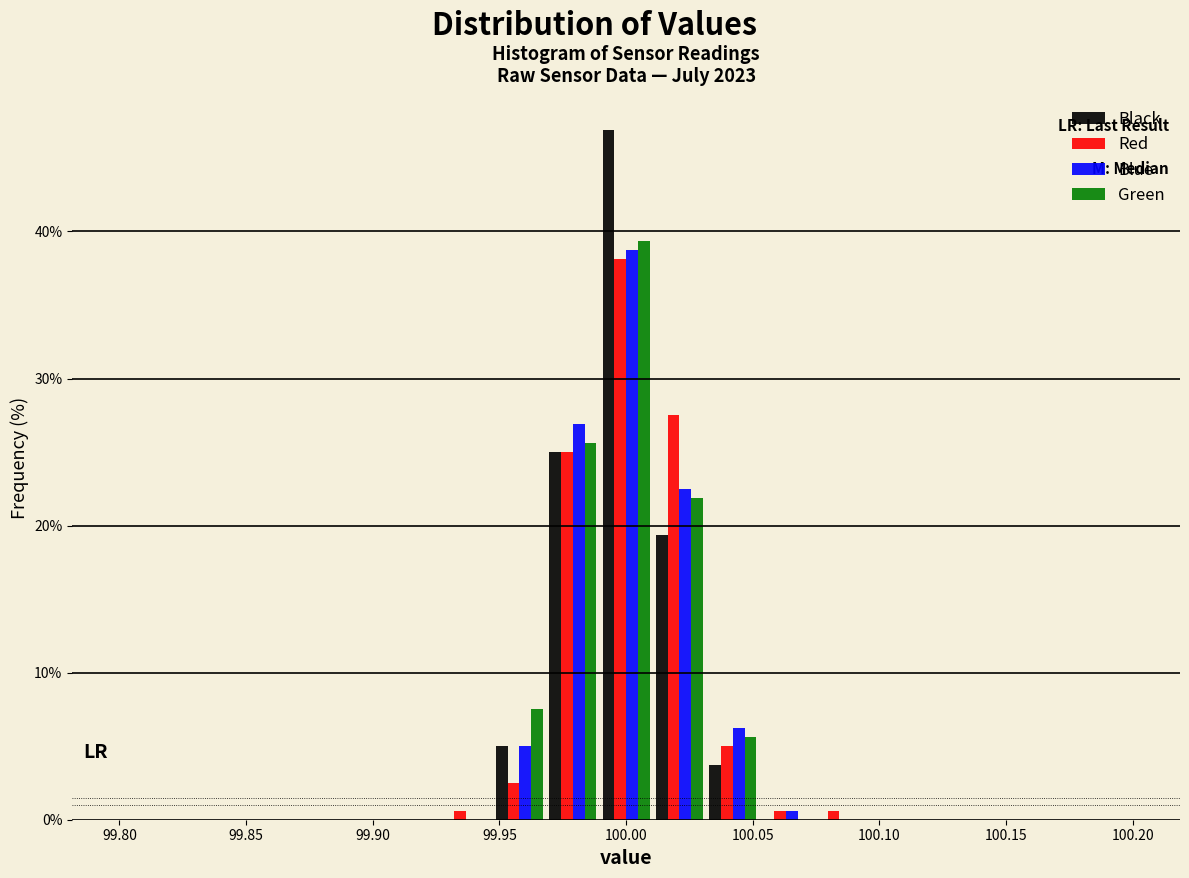

Reading left to right, transcribe this chart: for each range on the x-axis, give the height of each series' bar. Neither the bar edges nor the heights are printed on the chart, so give them approximately, as read against the axes.

99.800 to 99.820: Black=0	Red=0	Blue=0	Green=0
99.820 to 99.840: Black=0	Red=0	Blue=0	Green=0
99.840 to 99.865: Black=0	Red=0	Blue=0	Green=0
99.865 to 99.885: Black=0	Red=0	Blue=0	Green=0
99.885 to 99.905: Black=0	Red=0	Blue=0	Green=0
99.905 to 99.925: Black=0	Red=0	Blue=0	Green=0
99.925 to 99.945: Black=0	Red=under 1	Blue=0	Green=0
99.945 to 99.970: Black=5	Red=3	Blue=5	Green=8
99.970 to 99.990: Black=25	Red=25	Blue=27	Green=26
99.990 to 100.010: Black=47	Red=38	Blue=39	Green=39
100.010 to 100.030: Black=19	Red=28	Blue=23	Green=22
100.030 to 100.055: Black=4	Red=5	Blue=6	Green=6
100.055 to 100.075: Black=0	Red=under 1	Blue=under 1	Green=0
100.075 to 100.095: Black=0	Red=under 1	Blue=0	Green=0
100.095 to 100.115: Black=0	Red=0	Blue=0	Green=0
100.115 to 100.135: Black=0	Red=0	Blue=0	Green=0
100.135 to 100.160: Black=0	Red=0	Blue=0	Green=0
100.160 to 100.180: Black=0	Red=0	Blue=0	Green=0
100.180 to 100.200: Black=0	Red=0	Blue=0	Green=0